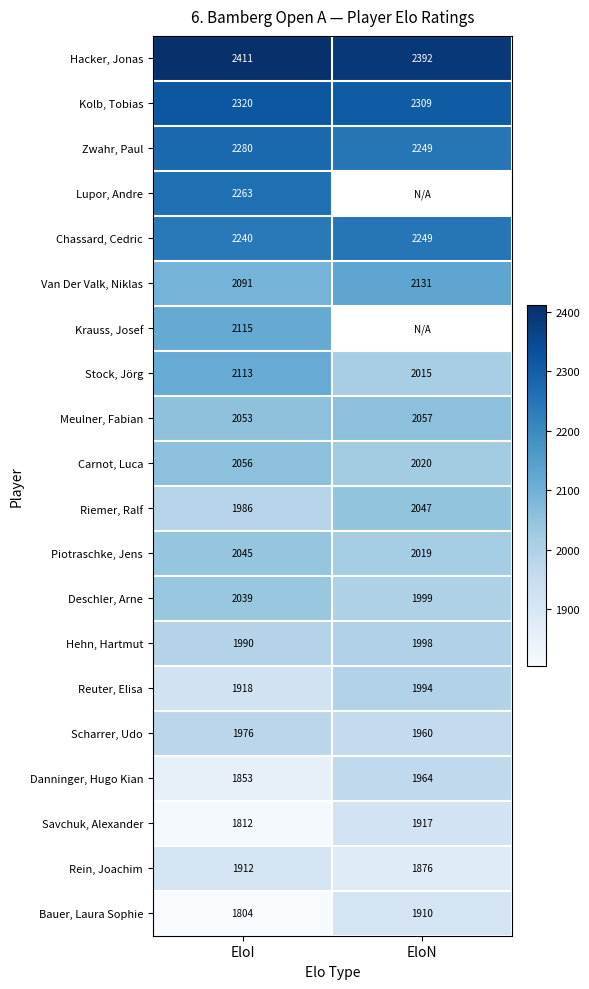

Is it true that Rein, Joachim equals 1912 at EloI?

True